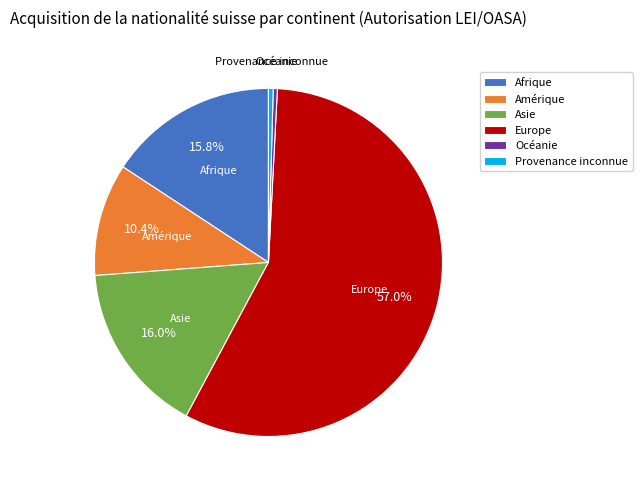

How many slices are in this pie chart?

6